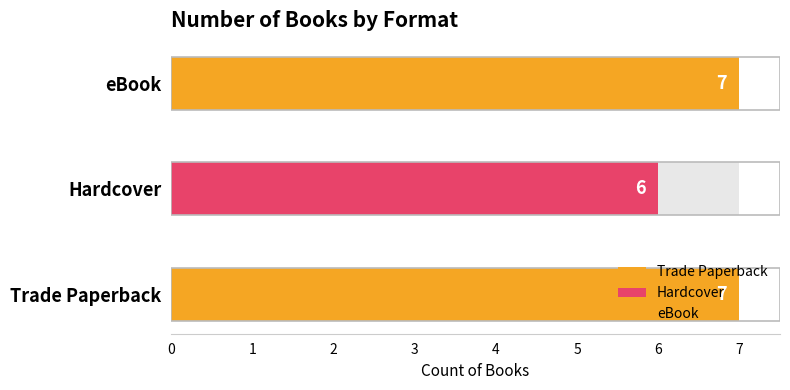

List the series in order of their peak value, lowest first.

Hardcover, Trade Paperback, eBook